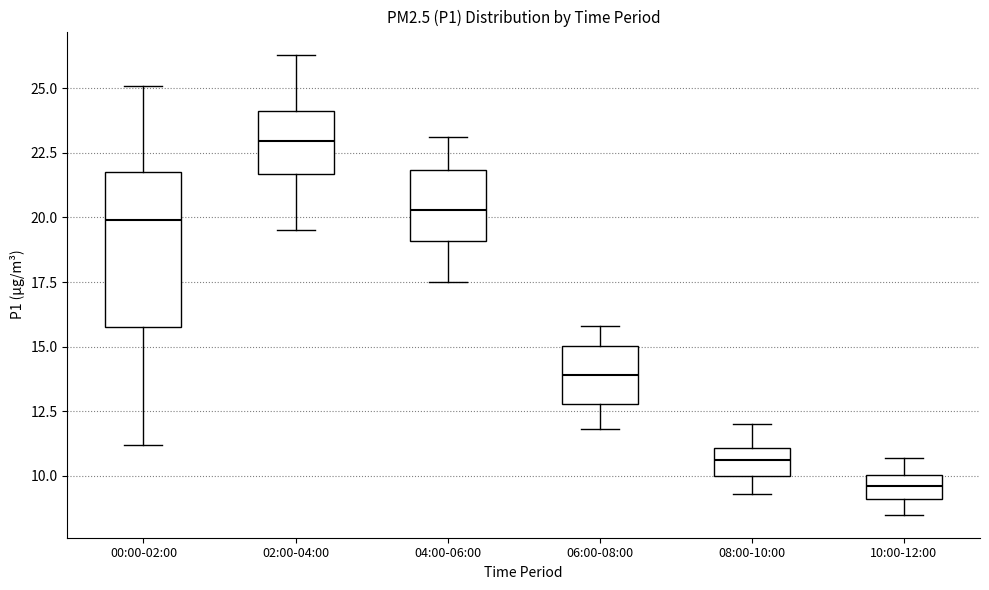

Where does the median line of the box for 00:00-02:00 sit on the y-axis? The values are not printed on the chart, so give them approximately, as read against the axis.

20.0